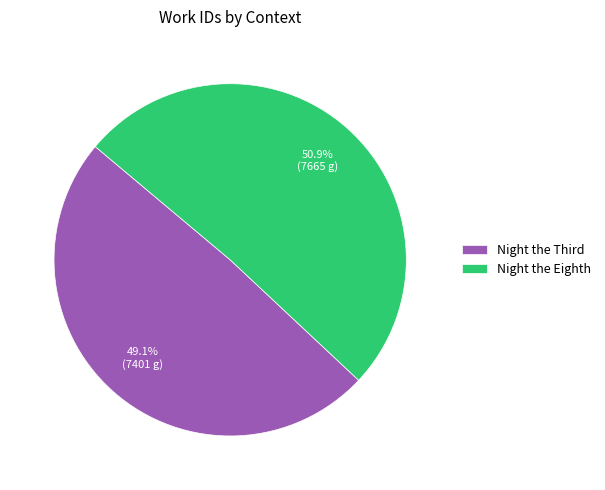

The Night the Eighth slice represents 51% of the pie. True or false?

True